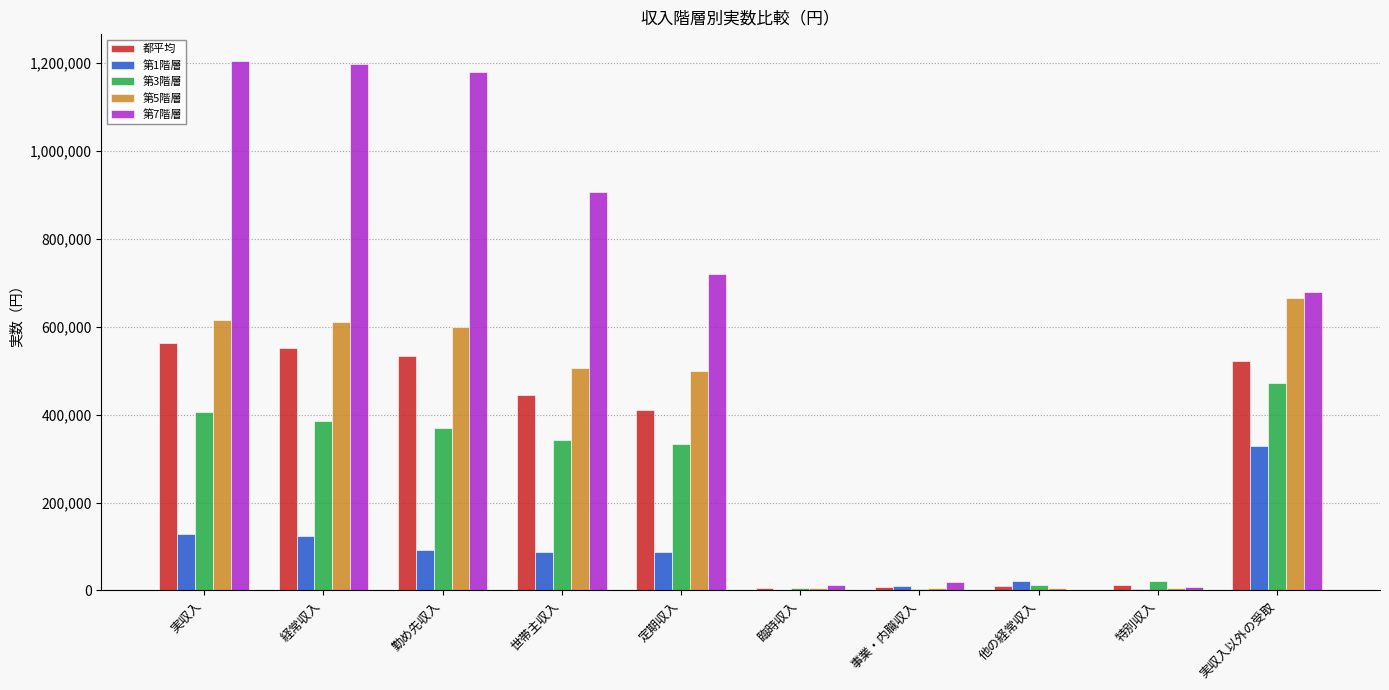

Does the chart contain stacked bars?

No